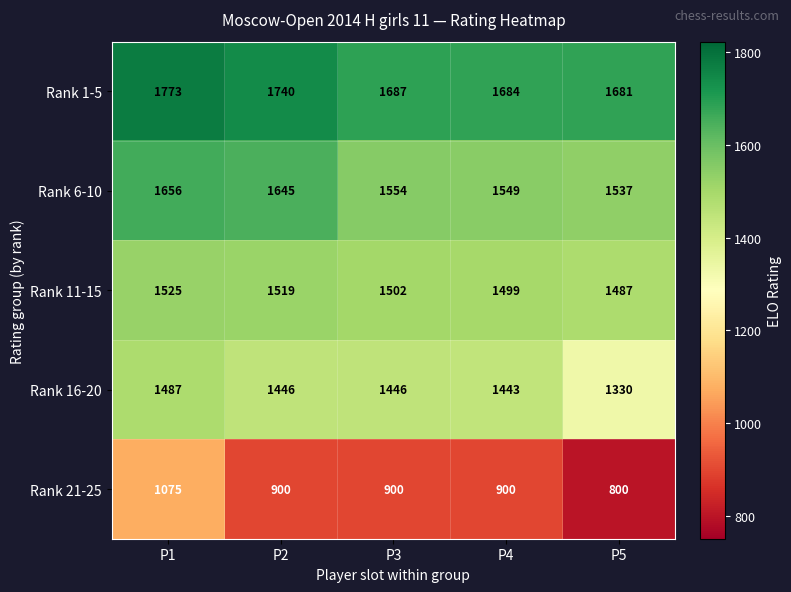

Reading right to left, transcribe all the data shown in this chart.

Rank 1-5: P5=1681	P4=1684	P3=1687	P2=1740	P1=1773
Rank 6-10: P5=1537	P4=1549	P3=1554	P2=1645	P1=1656
Rank 11-15: P5=1487	P4=1499	P3=1502	P2=1519	P1=1525
Rank 16-20: P5=1330	P4=1443	P3=1446	P2=1446	P1=1487
Rank 21-25: P5=800	P4=900	P3=900	P2=900	P1=1075